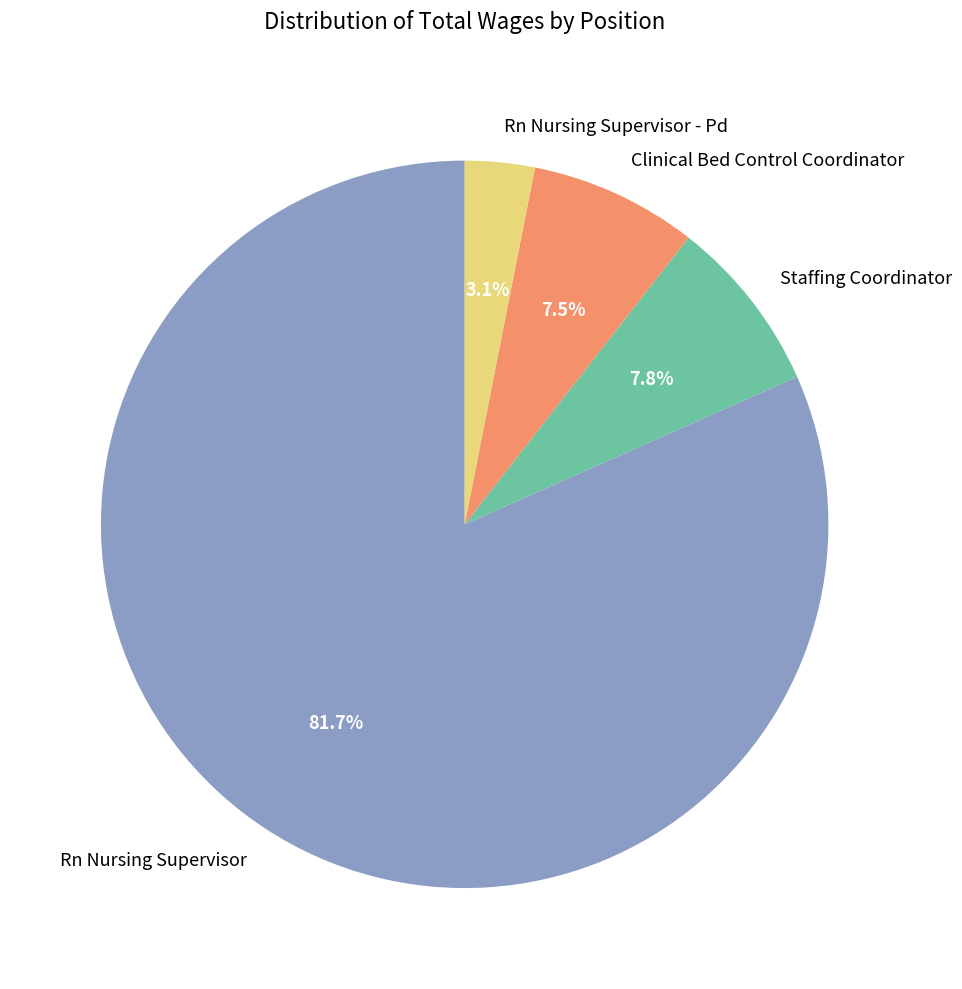

Do Rn Nursing Supervisor - Pd and Clinical Bed Control Coordinator together represent more than half of the pie?

No